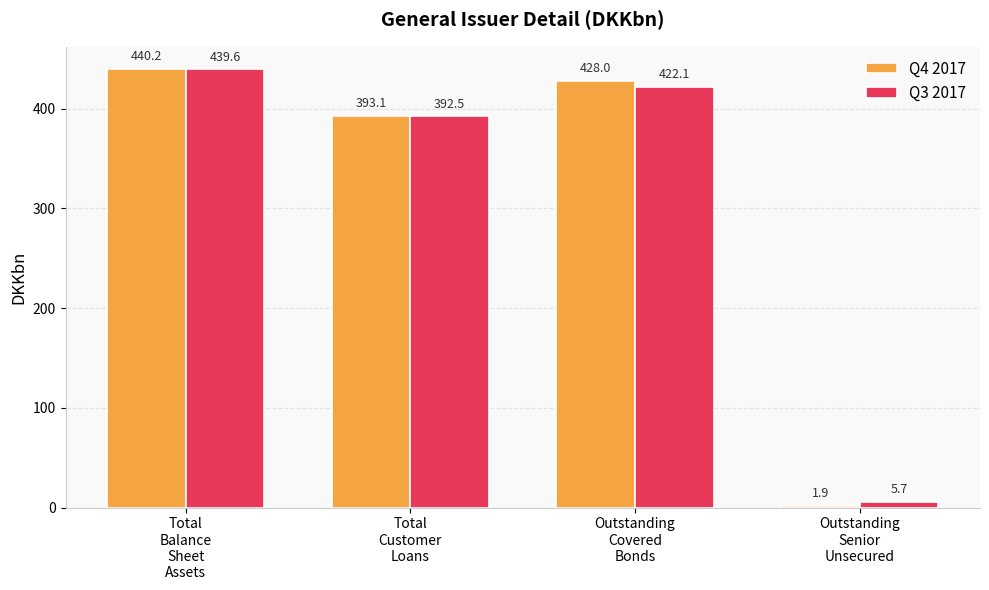

At which label is Q3 2017 closest to 222?

Total
Customer
Loans